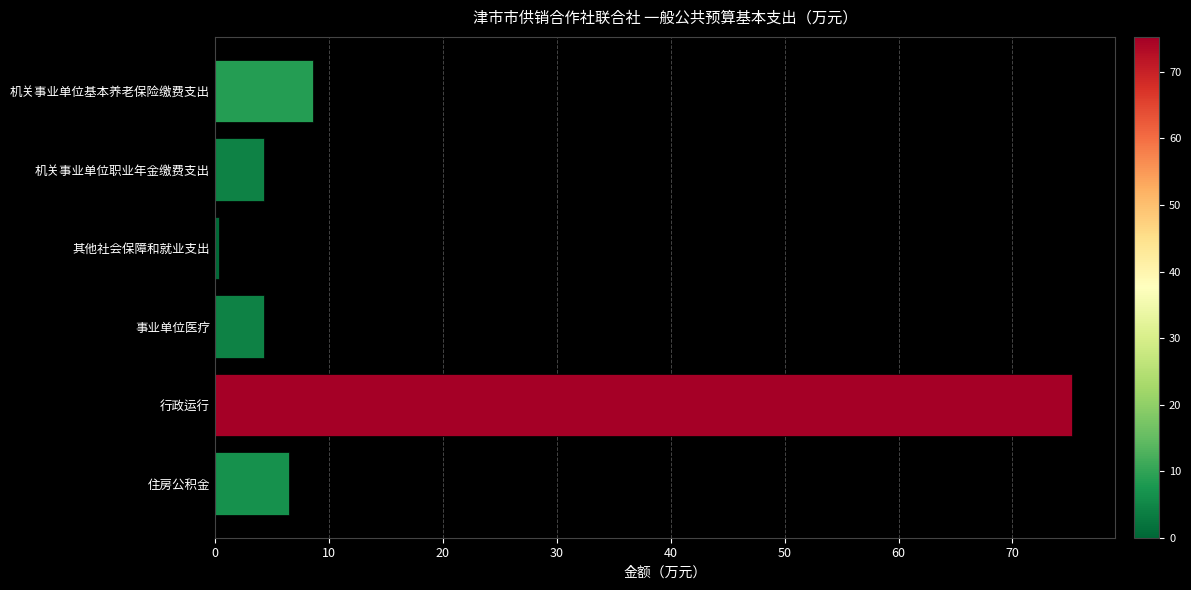

Approximately how many times larger is the value at 机关事业单位职业年金缴费支出 compared to 机关事业单位基本养老保险缴费支出?

0.5